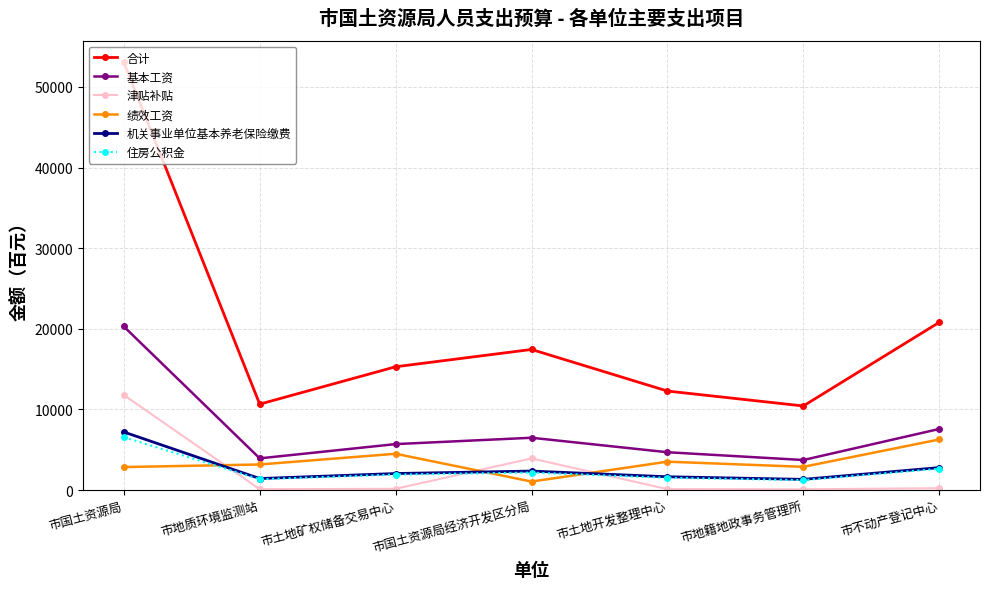

What is the value of the 住房公积金 point at the 3rd from the left?

1930